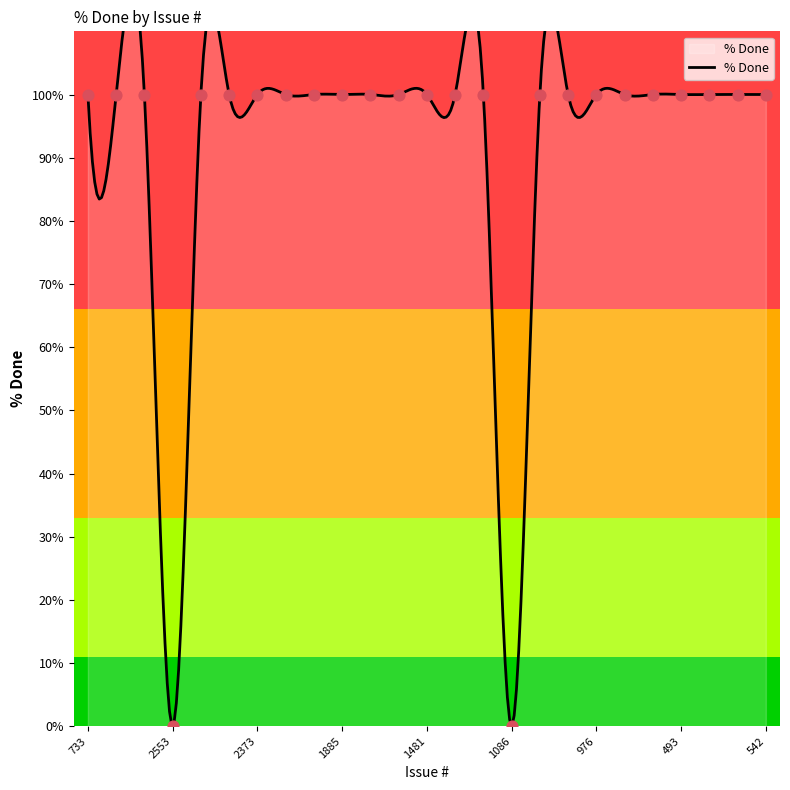

What is the ratio of the value at 1090 to the value at 1534?

1.0